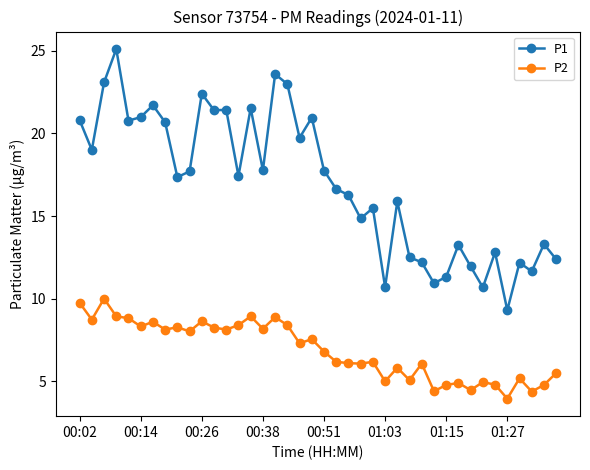

What is the value of the P2 point at the 17th from the left?

8.9